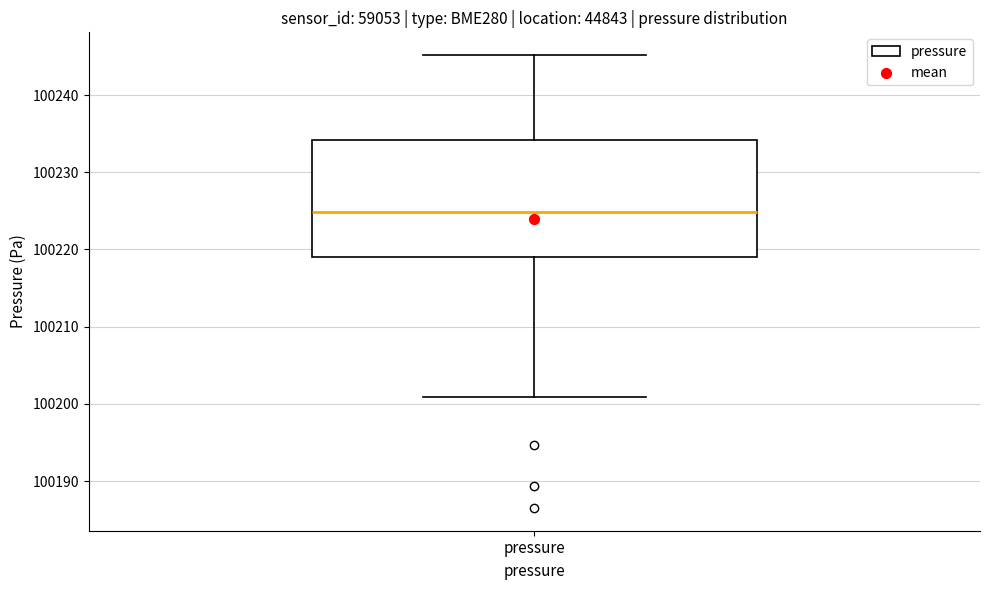

Read this box plot against the y-axis: the position of the median line, the range covered by the box, and the ends of both whiskers. The values are not printed on the chart, so give them approximately, as read against the axis.

median 100225, box 100219 to 100234, whiskers 100201 to 100245